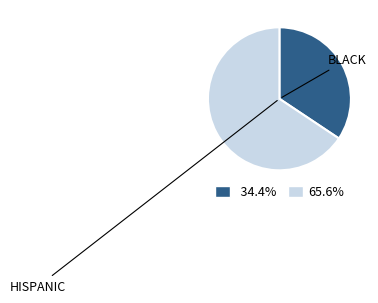

How many segments does this pie chart have?

2